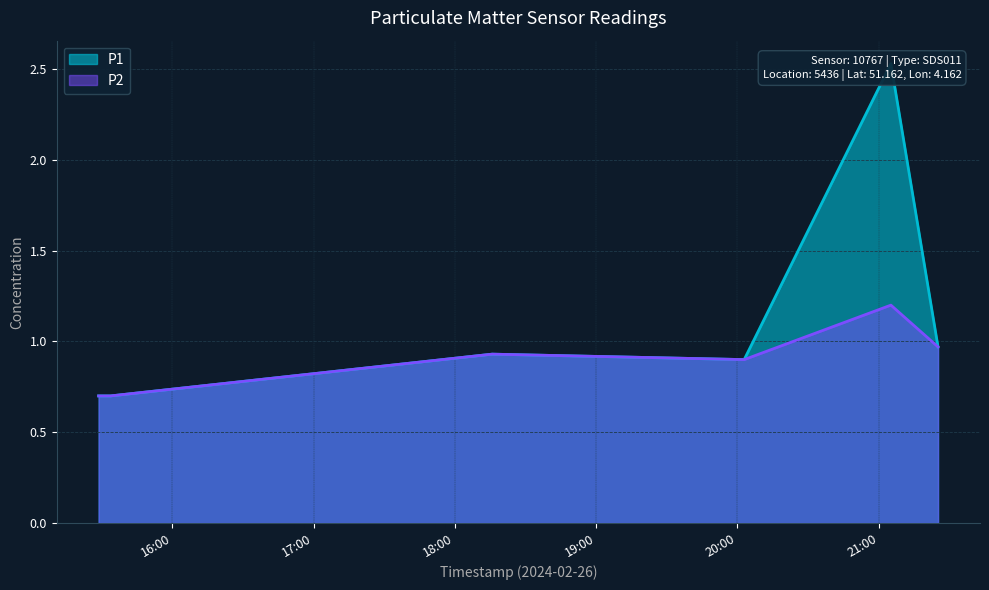

What is the total value across all series at 2024-02-26T18:15:48?

1.9